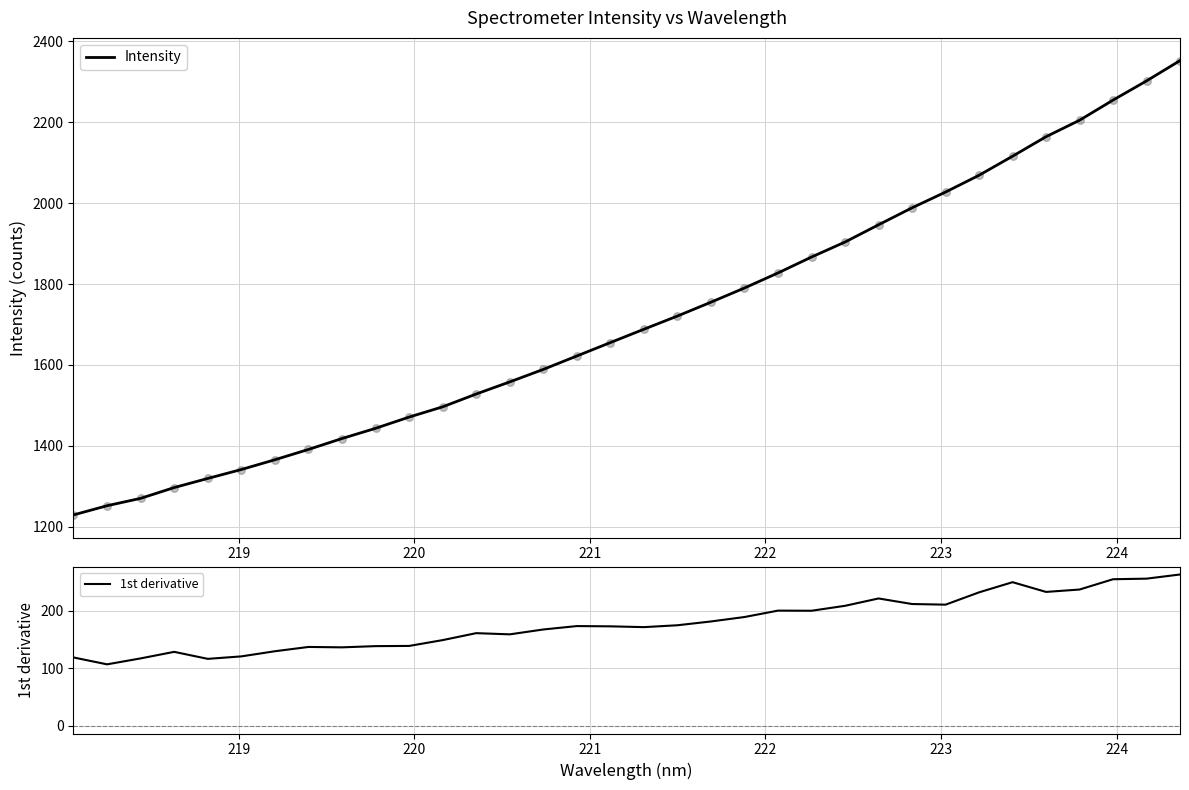

What are all the series names shown in the legend?

Intensity, 1st derivative